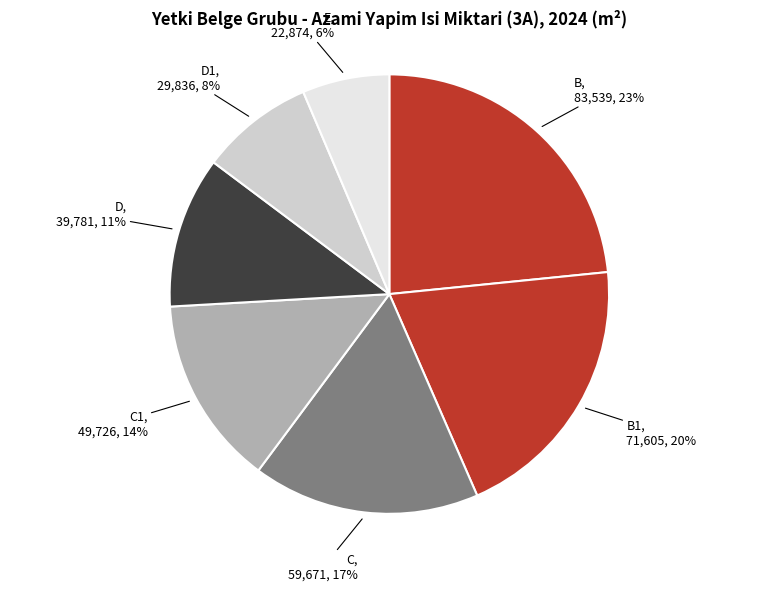

Which slice is the largest?

B